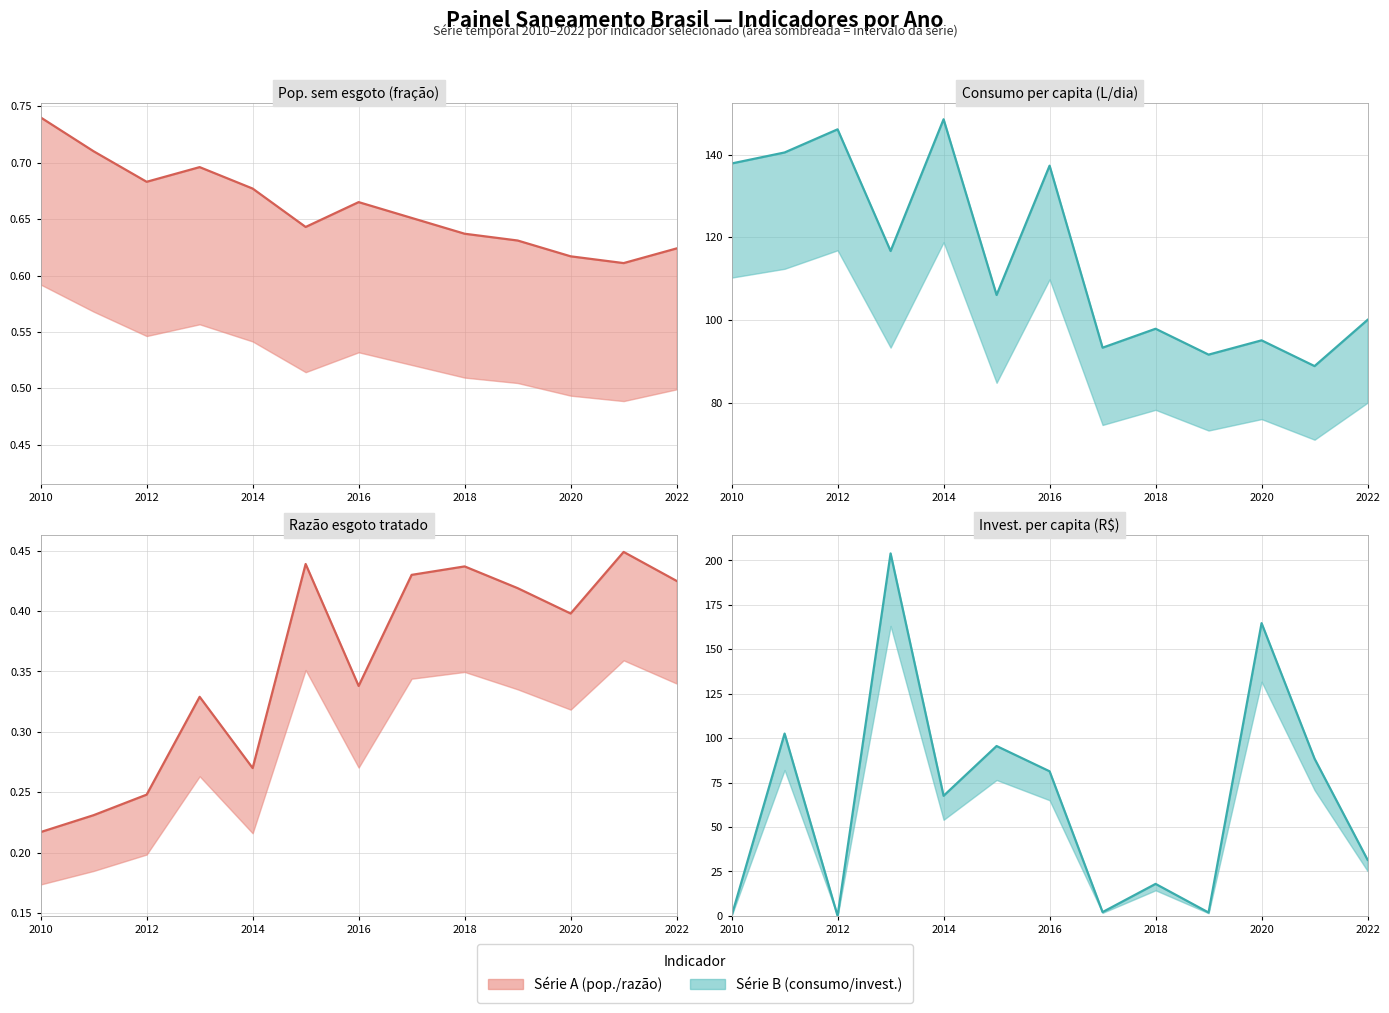

Which has a higher value, 2016 or 2020?

2016